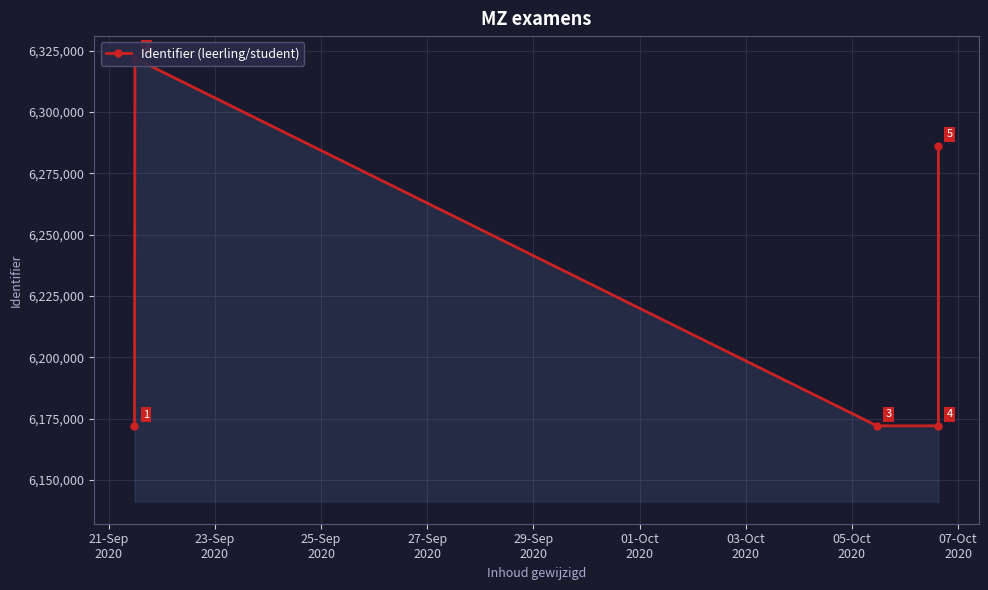

Reading left to right, transcribe all the data shown in this chart.

6172131	6321929	6172134	6172133	6286251